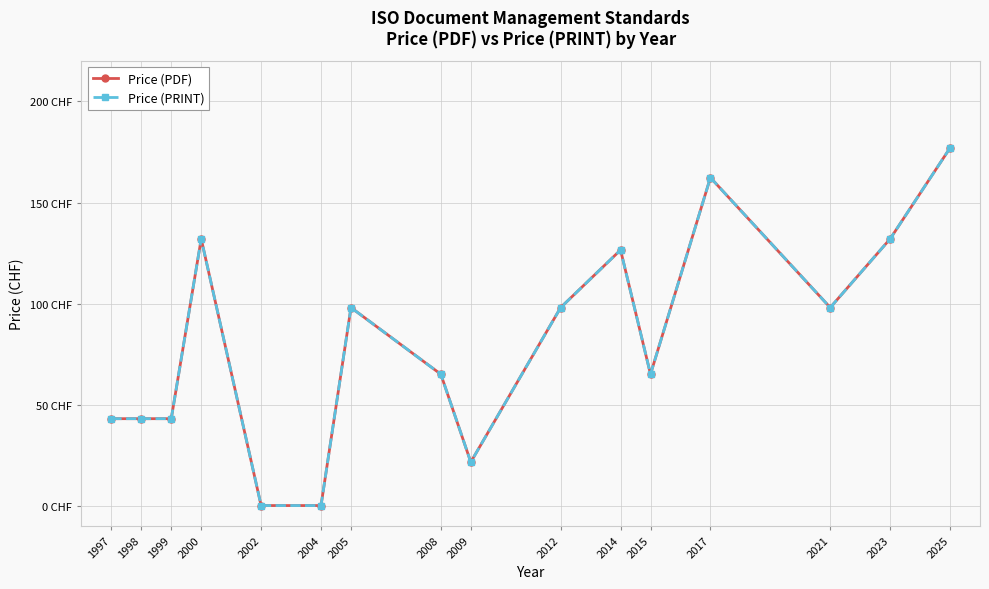

The value of Price (PRINT) at 2008 is 105.4. True or false?

False